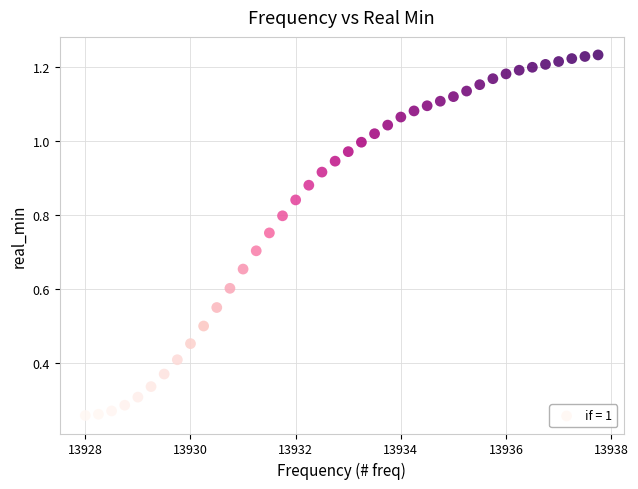

What is the range of X values (max minus min)?

9.8